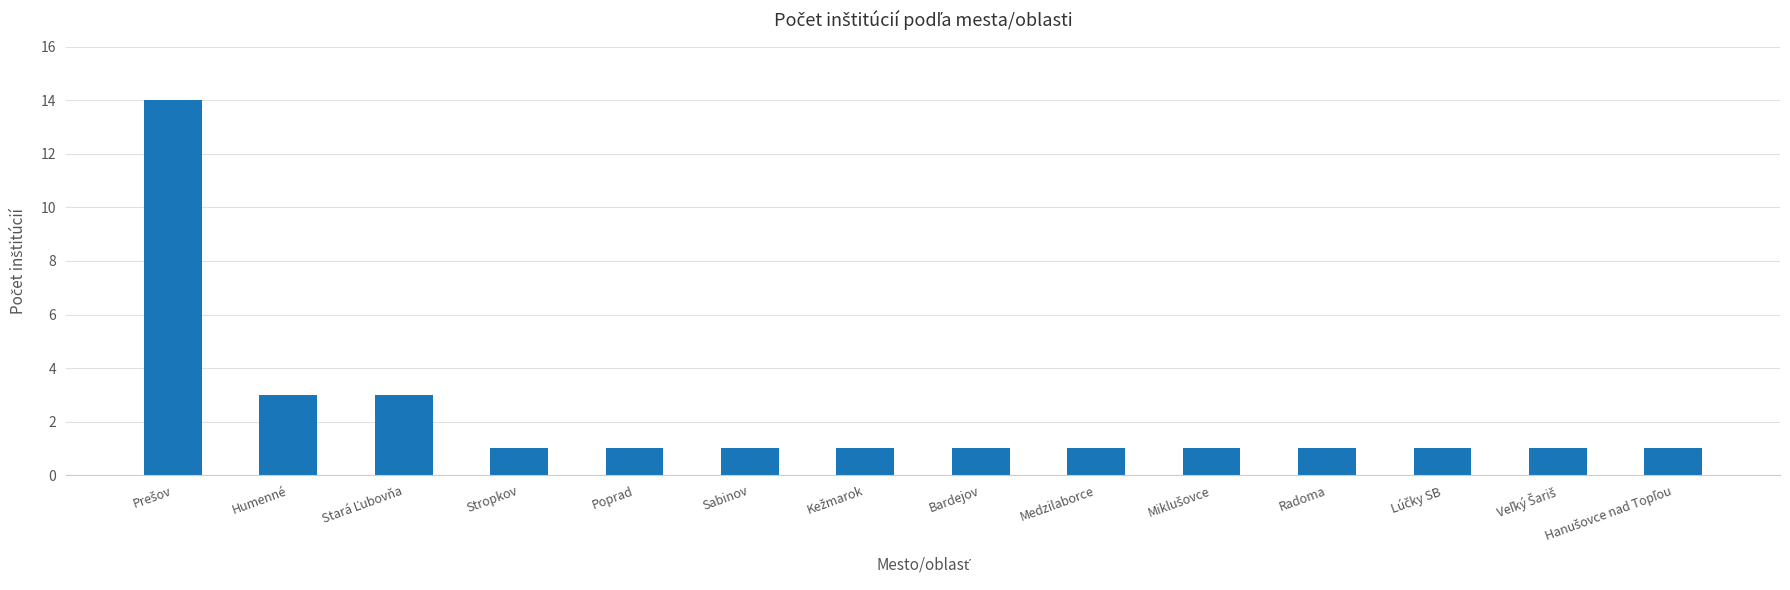

Is it true that the value at Stropkov is 0?

False